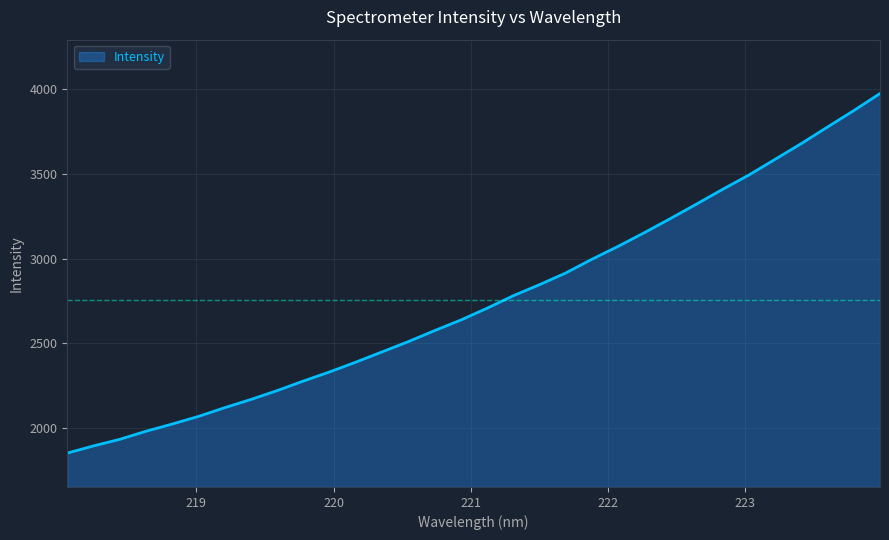

What is the greatest value displayed?

3975.2